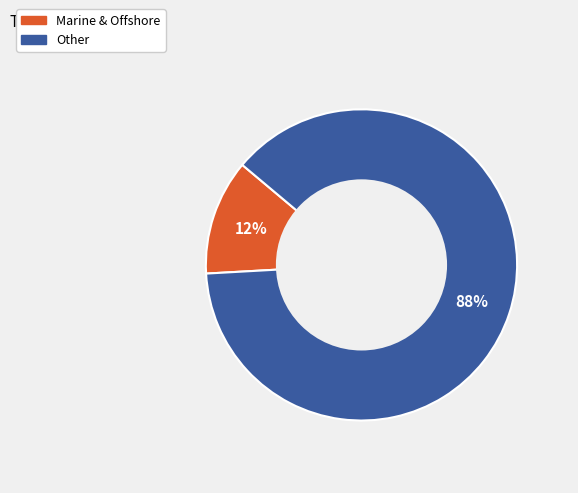

Count the number of slices in the pie.

2